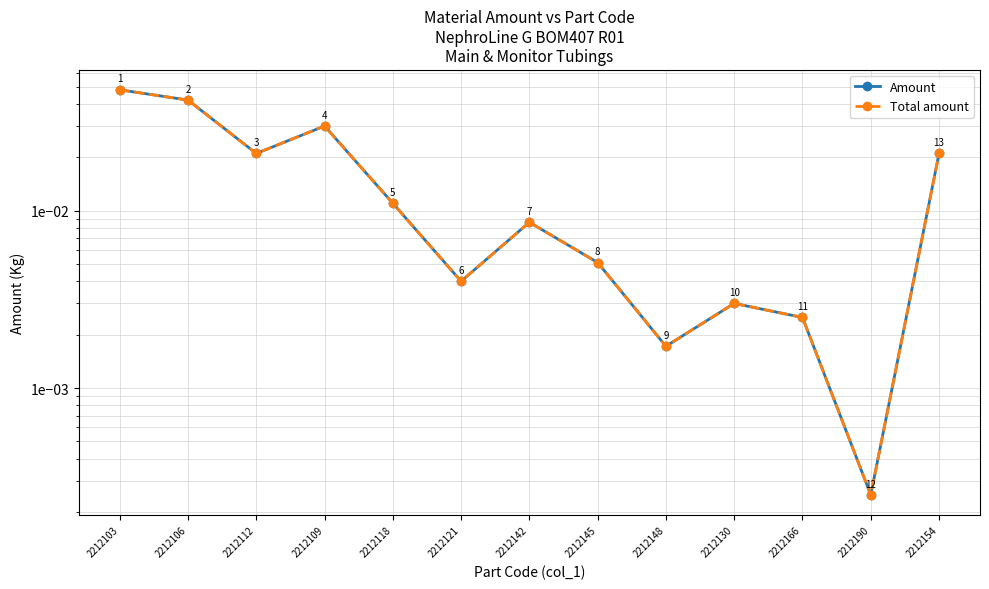

Which label corresponds to the smallest value in the chart?

2212190